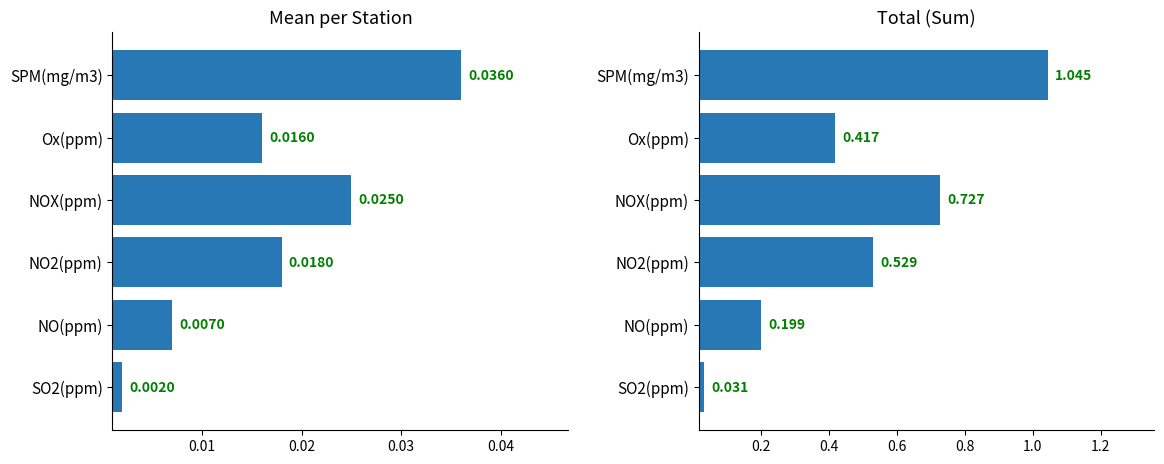

How many groups of bars are there?

6